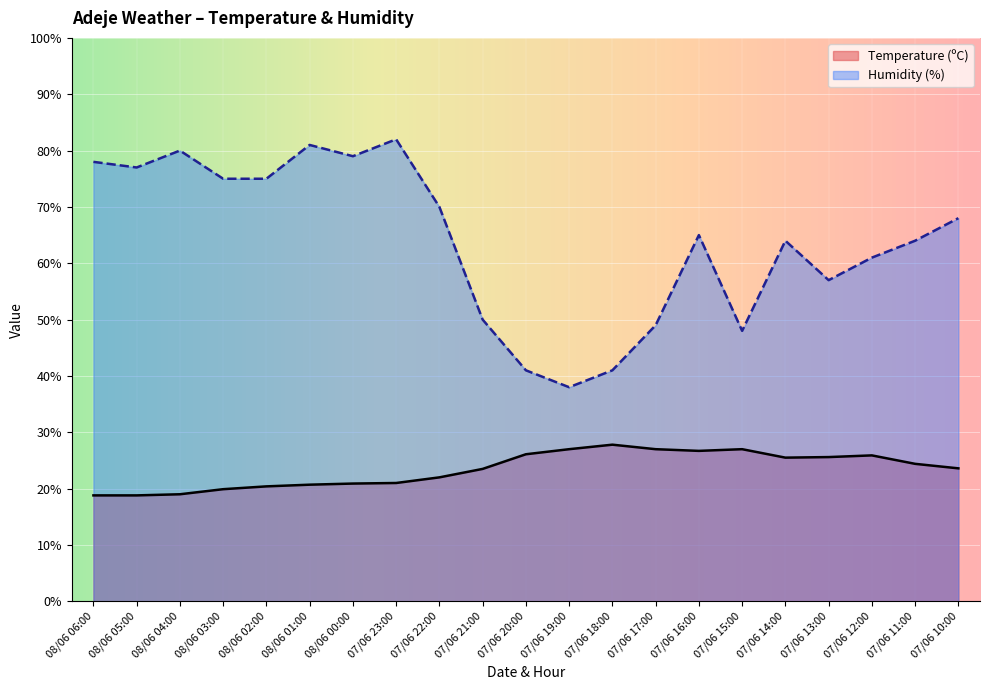

Rank the categories by Temperature (ºC) value from highest to lowest.

07/06 18:00, 07/06 19:00, 07/06 17:00, 07/06 15:00, 07/06 16:00, 07/06 20:00, 07/06 12:00, 07/06 13:00, 07/06 14:00, 07/06 11:00, 07/06 10:00, 07/06 21:00, 07/06 22:00, 07/06 23:00, 08/06 00:00, 08/06 01:00, 08/06 02:00, 08/06 03:00, 08/06 04:00, 08/06 06:00, 08/06 05:00